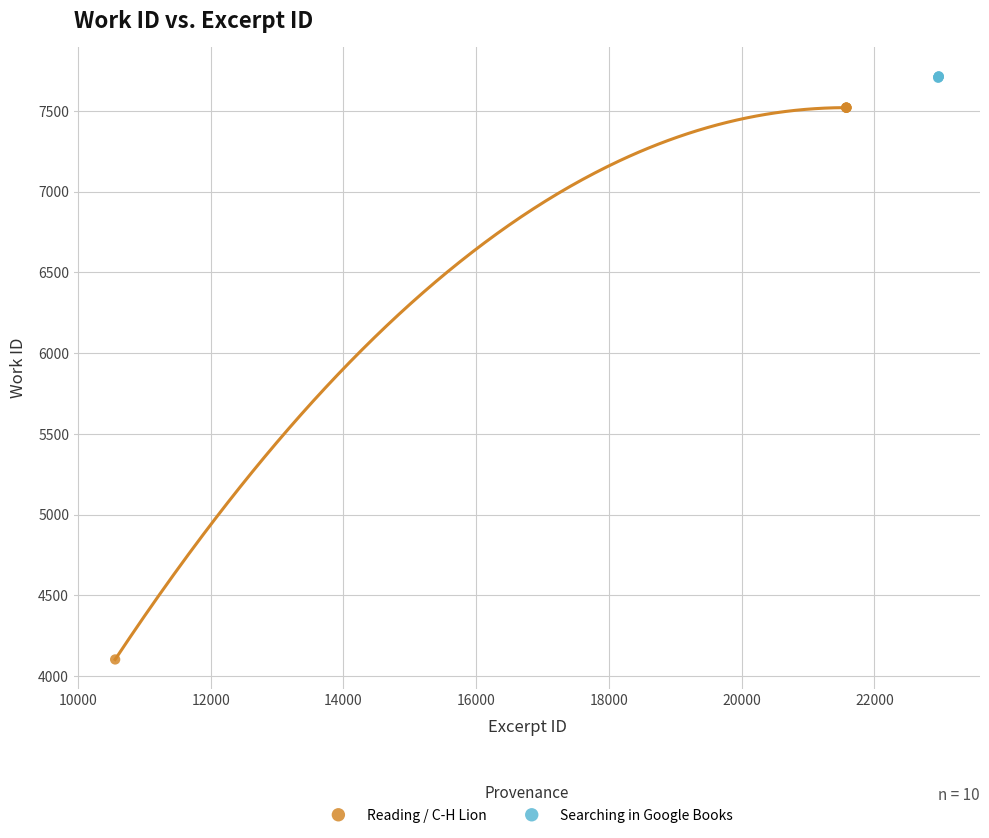

Which series has the largest Y range (max minus min)?

Reading / C-H Lion